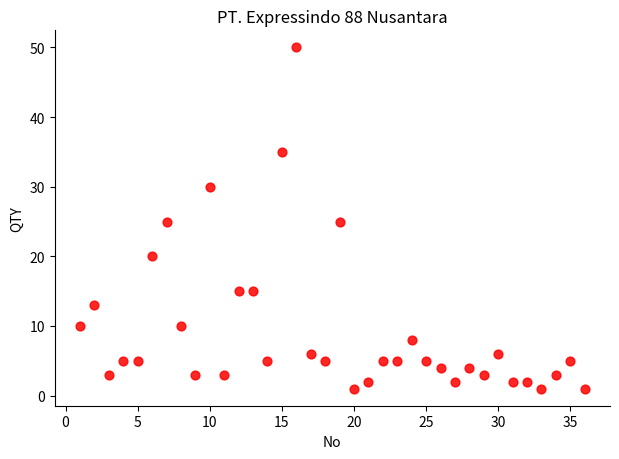

What is the range of Y values (max minus min)?

49